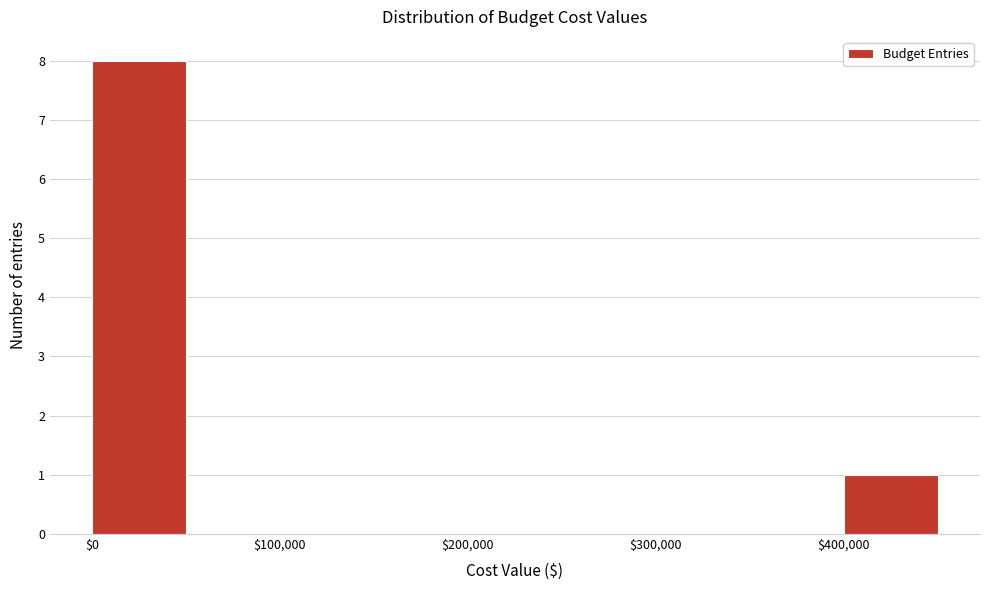

Reading left to right, list every bar in this chart as the range it spans on the x-axis followed by its height. Neither the bar edges nor the heights are printed on the chart, so give them approximately, as read against the axes.

0 to 50000: 8
50000 to 100000: 0
100000 to 150000: 0
150000 to 200000: 0
200000 to 250000: 0
250000 to 300000: 0
300000 to 350000: 0
350000 to 400000: 0
400000 to 450000: 1